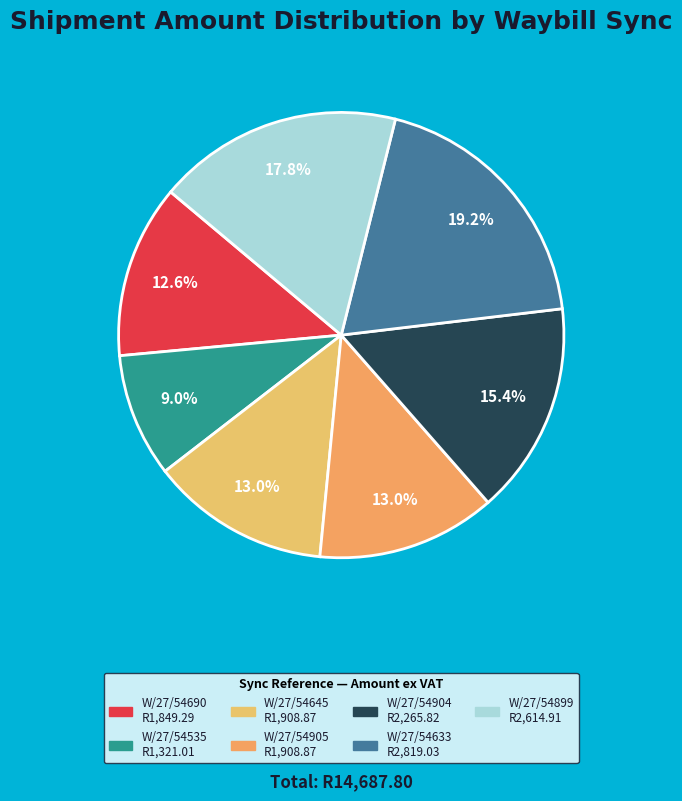

What is the smallest slice in the pie chart?

W/27/54535